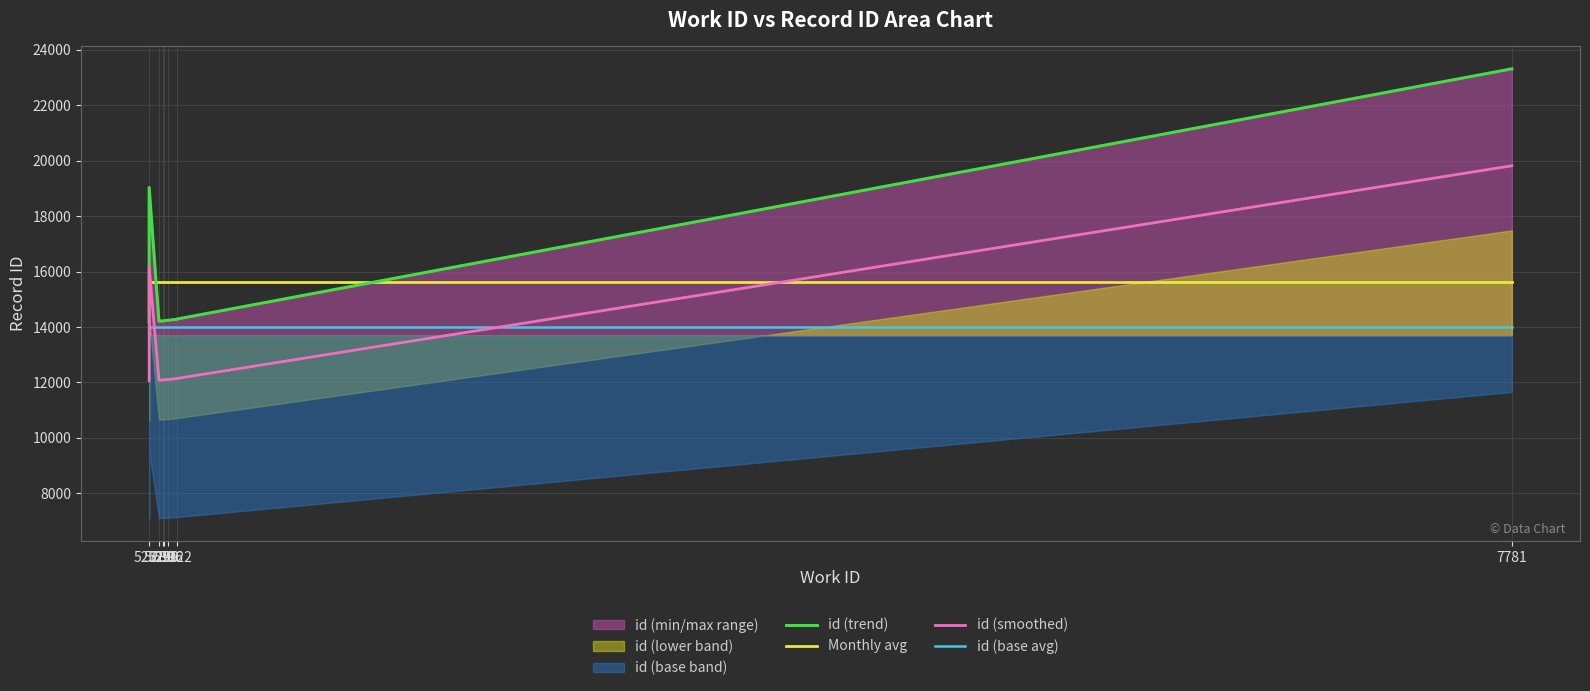

Is it true that id (trend) equals 14209.0 at 5289?

True